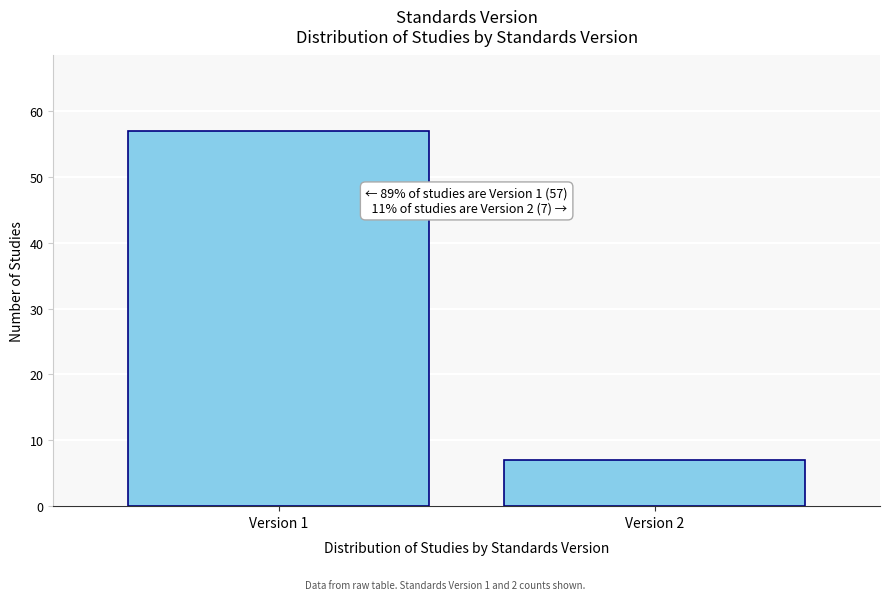

Reading left to right, extract all data points from this chart.

57	7